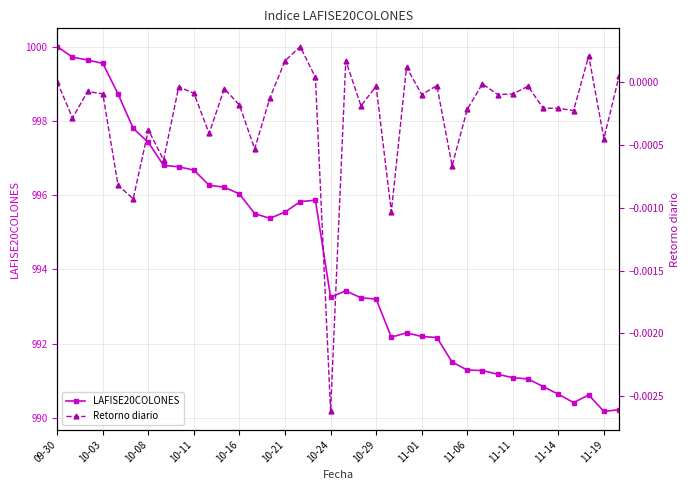

Is the value of LAFISE20COLONES at 35 greater than the value of Retorno diario at 20?

Yes